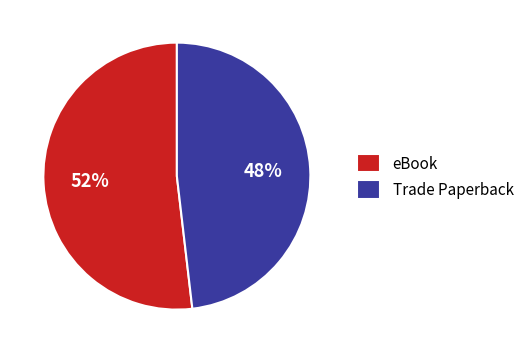

How many slices are in this pie chart?

2